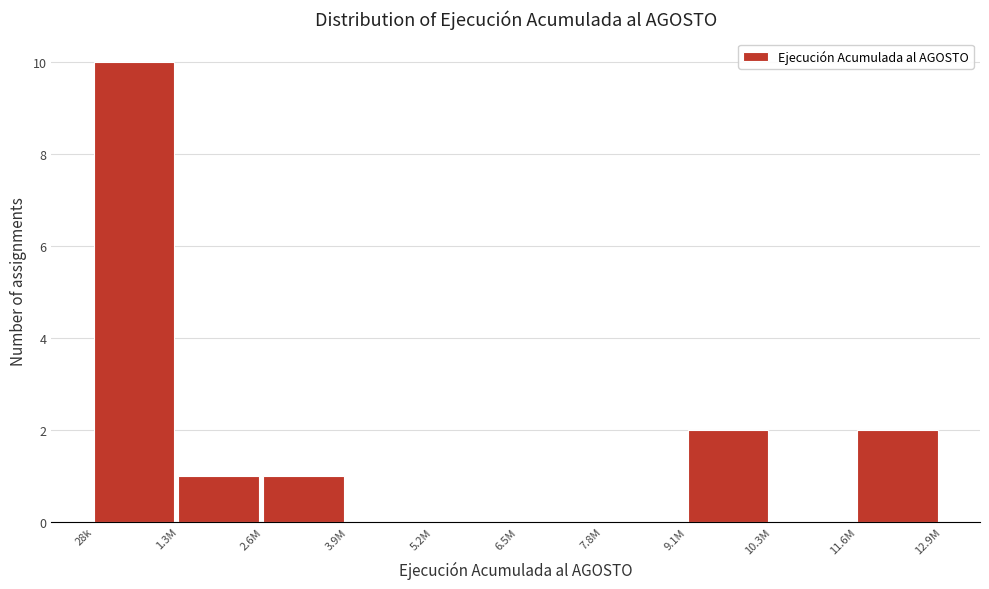

Reading left to right, transcribe all the data shown in this chart.

28k=10	1.3M=1	2.6M=1	3.9M=0	5.2M=0	6.5M=0	7.8M=0	9.1M=2	10.3M=0	11.6M=2